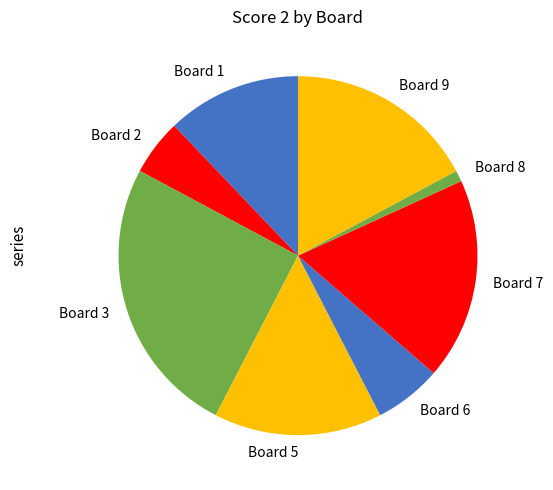

Is the sum of Board 7 and Board 9 greater than half?

No